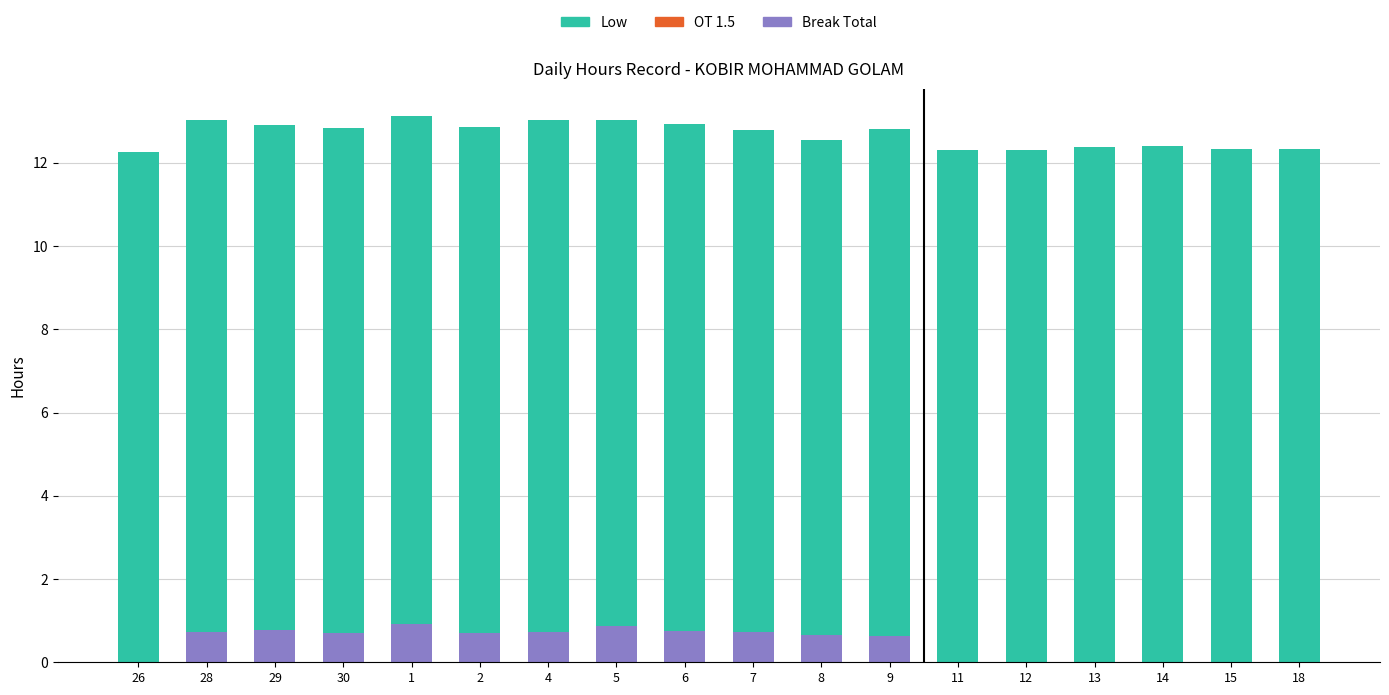

What is the total value across all series at 15?

12.3